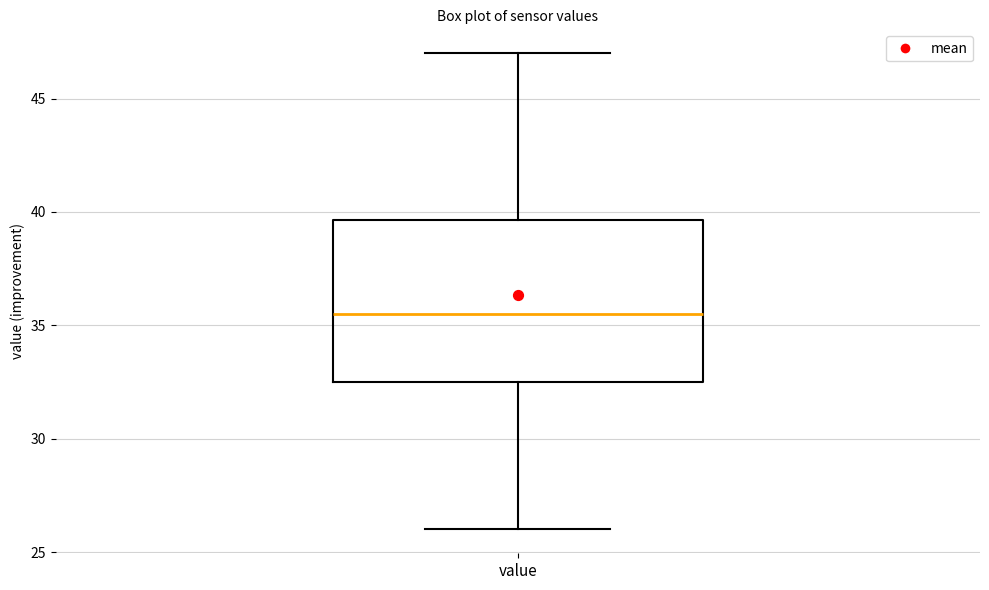

Transcribe this box plot: give where the median line is, the range the box spans, and where the two whiskers end, as read against the y-axis. The values are not printed on the chart, so give them approximately, as read against the axis.

median 35.5, box 32.5 to 39.5, whiskers 26.0 to 47.0